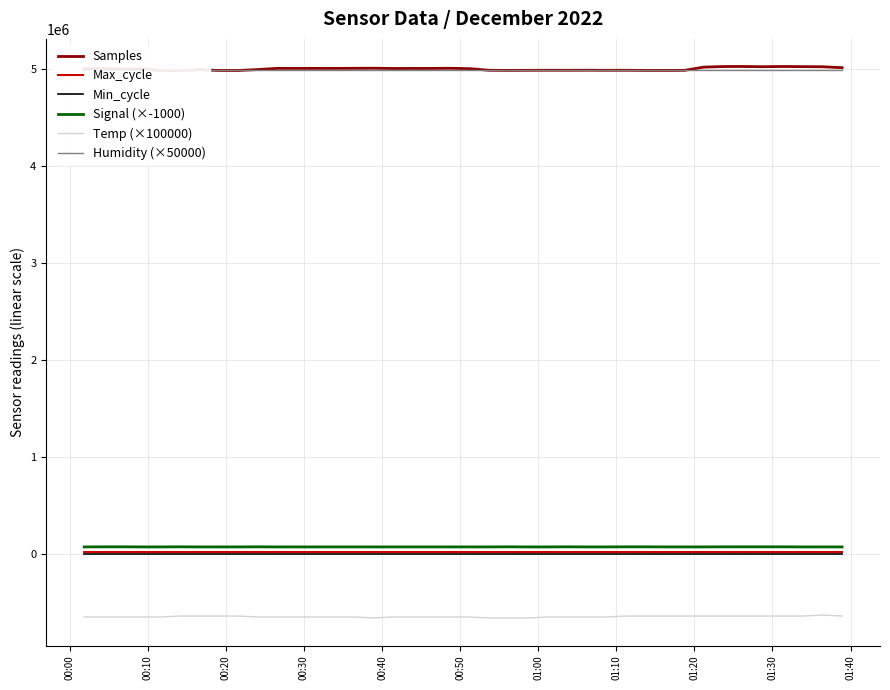

What is the minimum value shown in the chart?

-660000